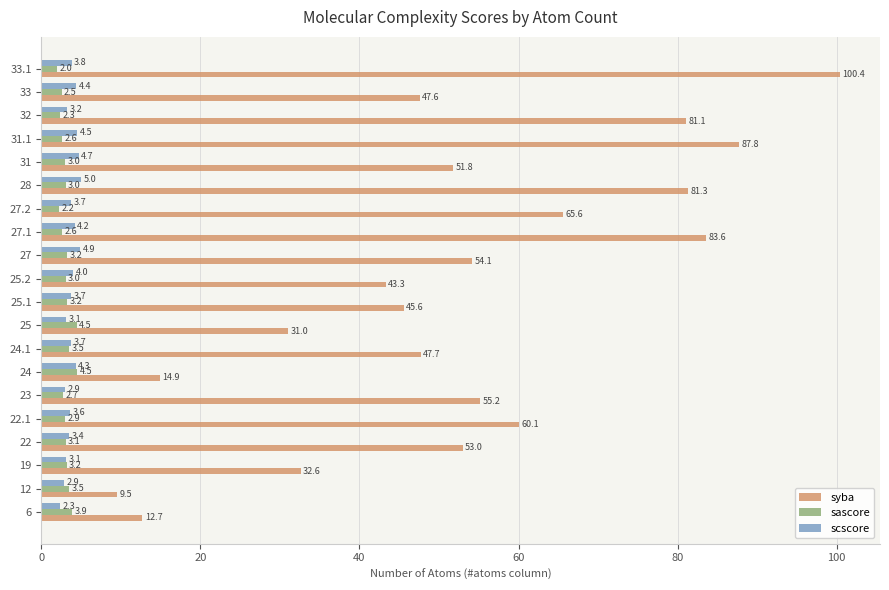

Which series has the largest range (max minus min)?

syba